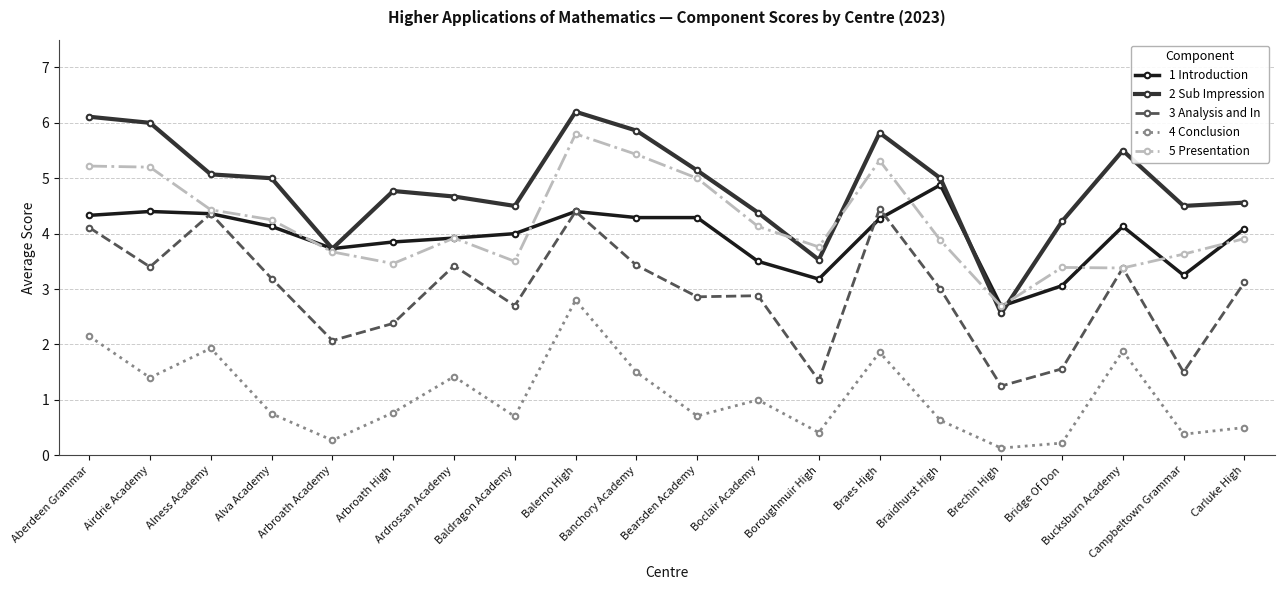

Rank the series at Airdrie Academy from highest to lowest value.

2 Sub Impression, 5 Presentation, 1 Introduction, 3 Analysis and In, 4 Conclusion